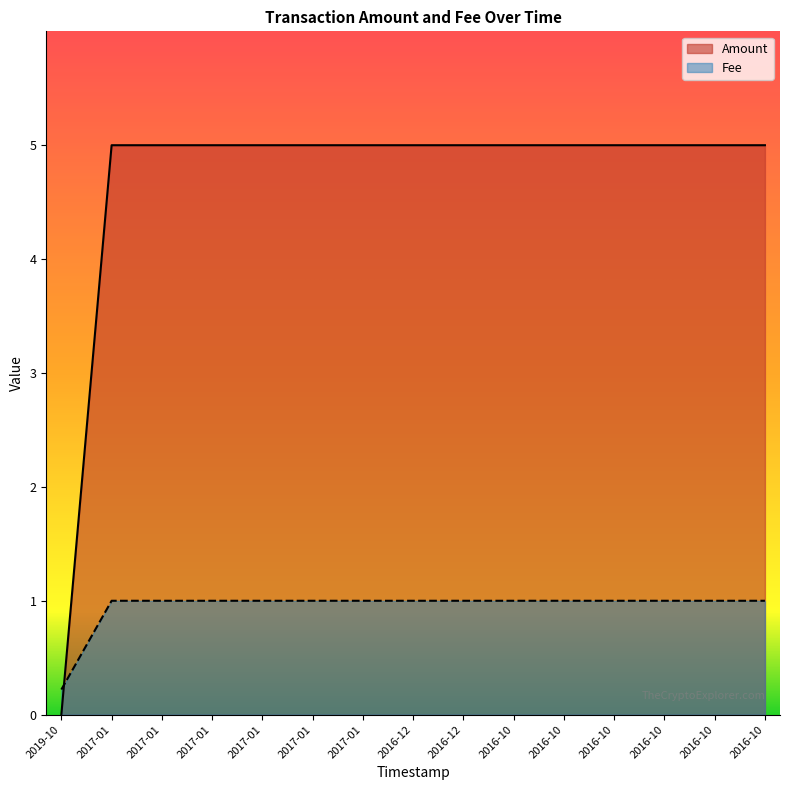

Does the chart display data point markers on the line(s)?

No